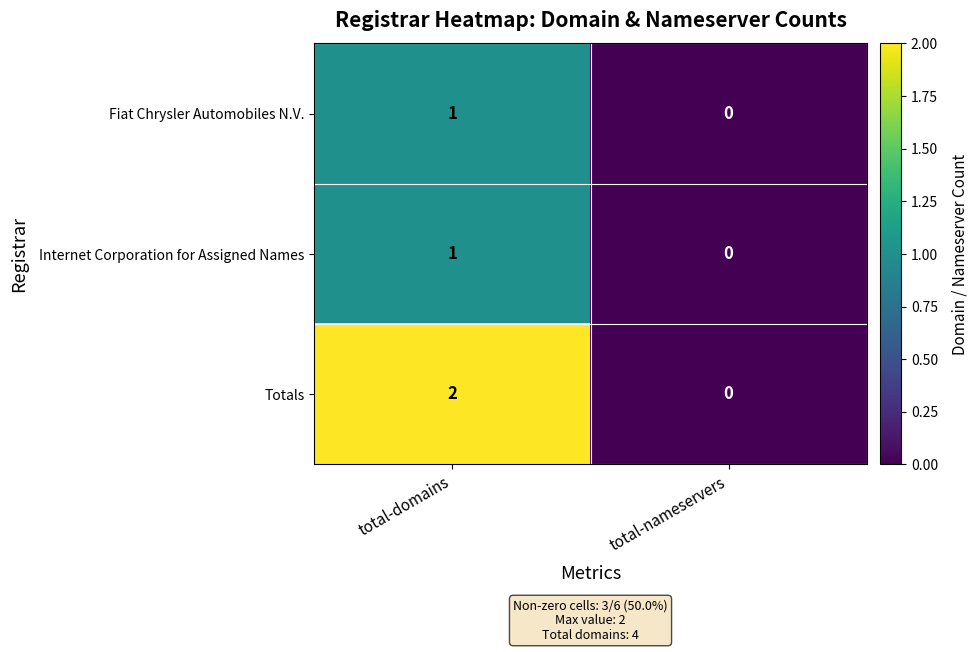

Rank the categories by Totals value from highest to lowest.

total-domains, total-nameservers